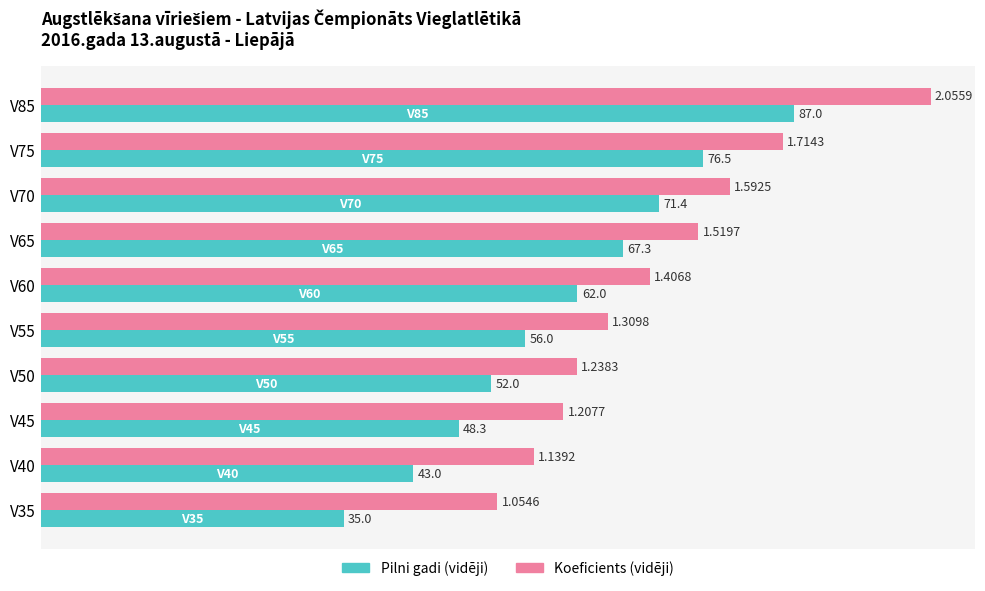

What is the difference between the Koeficients (vidēji) values at V75 and V70?

6.1